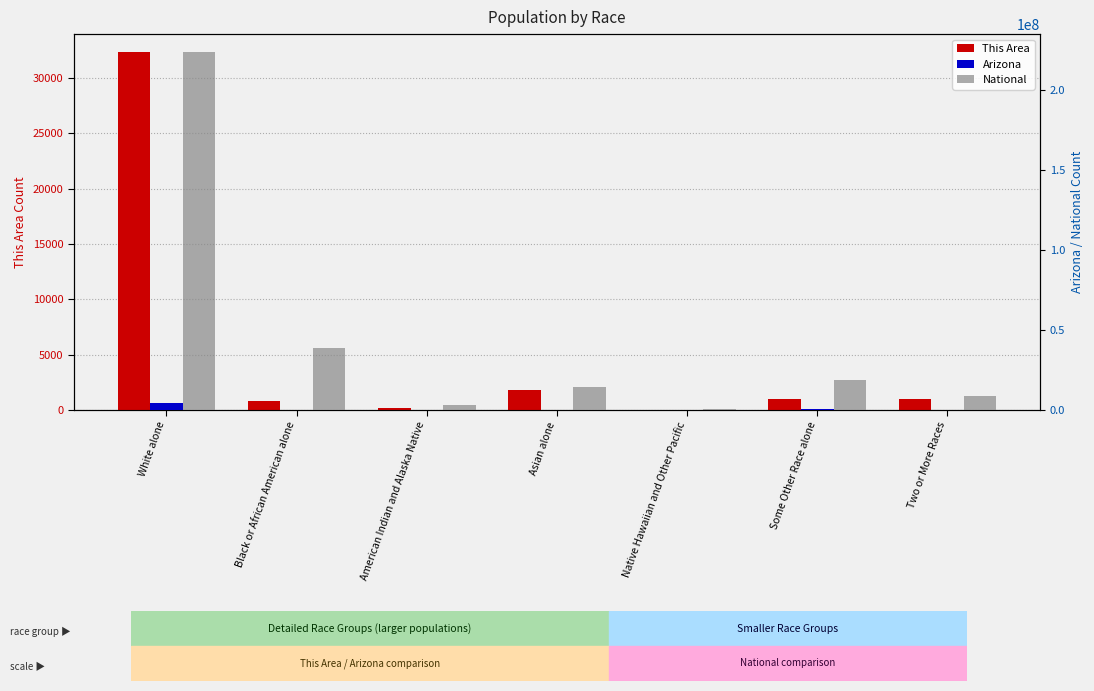

What is the difference between the highest and lowest values at Some Other Race alone?

19106380